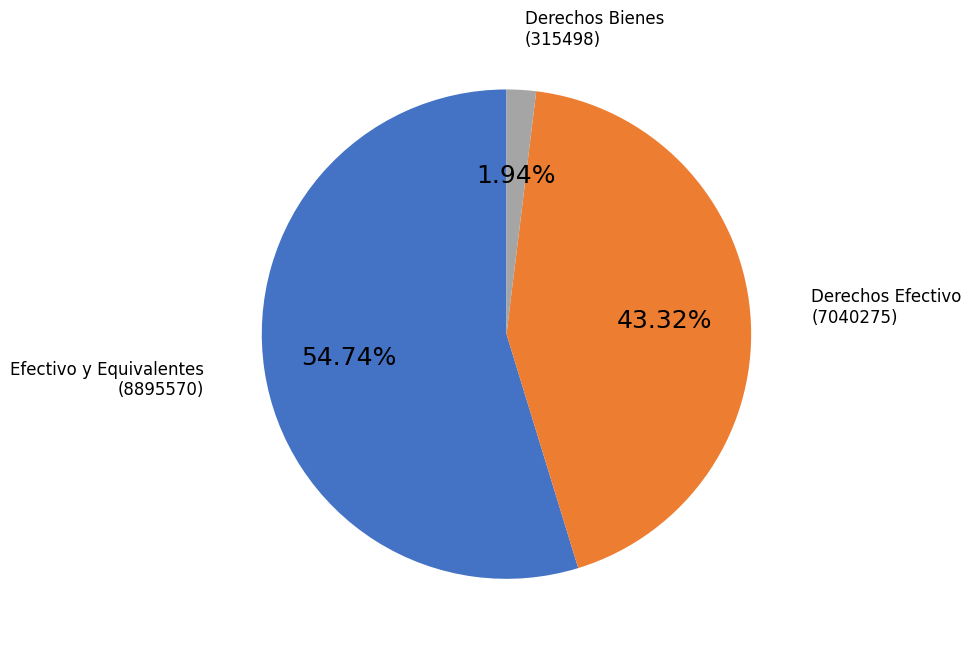

Count the number of slices in the pie.

3